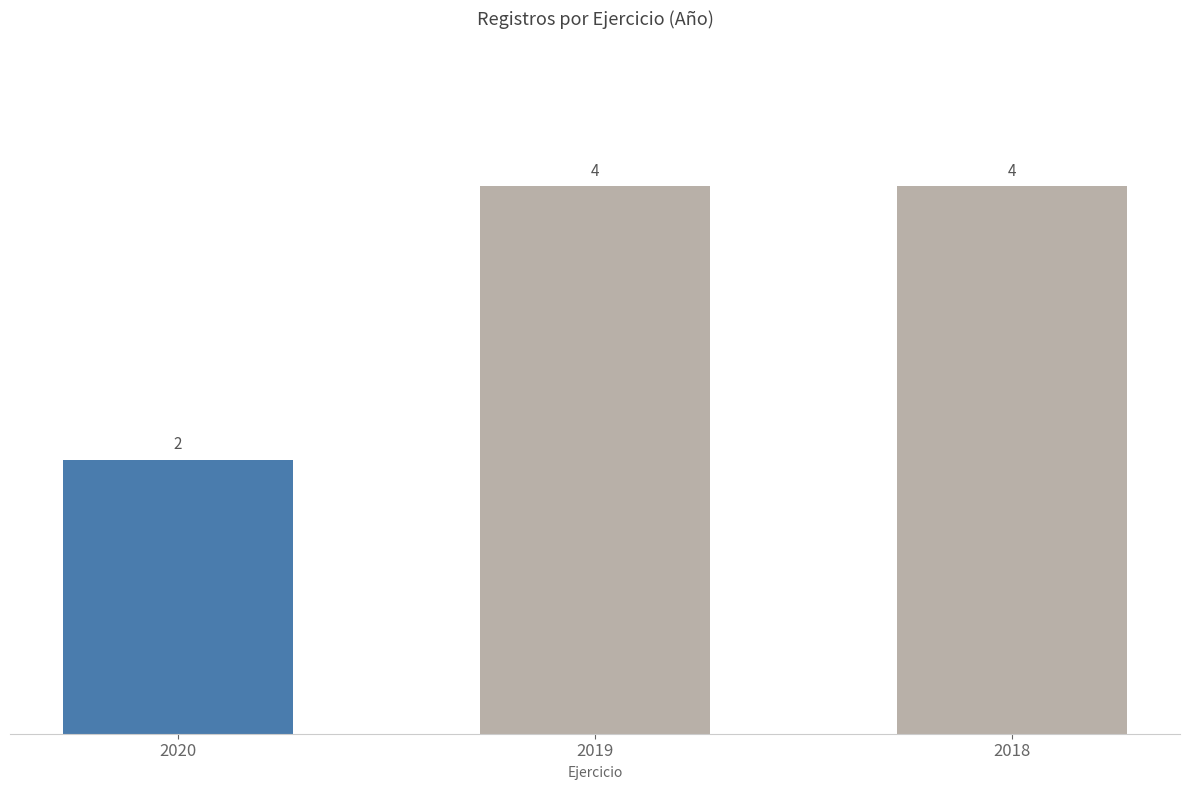

What is the value of the 1st bar from the left?

2